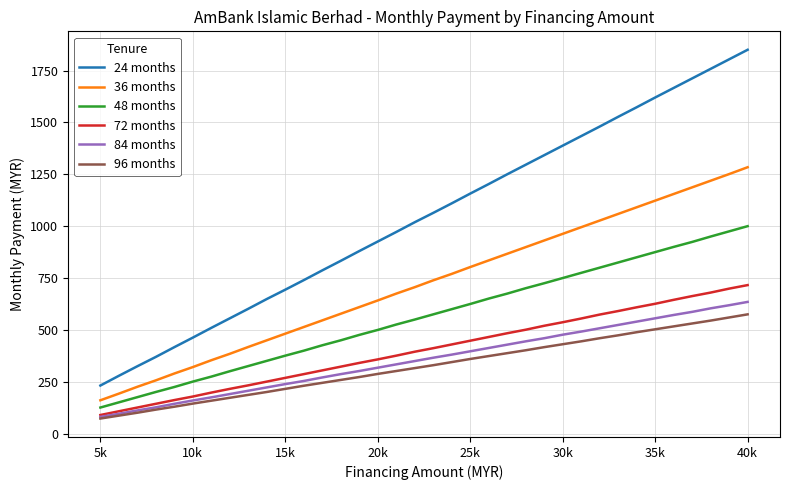

Which series has the largest total across all categories?

24 months